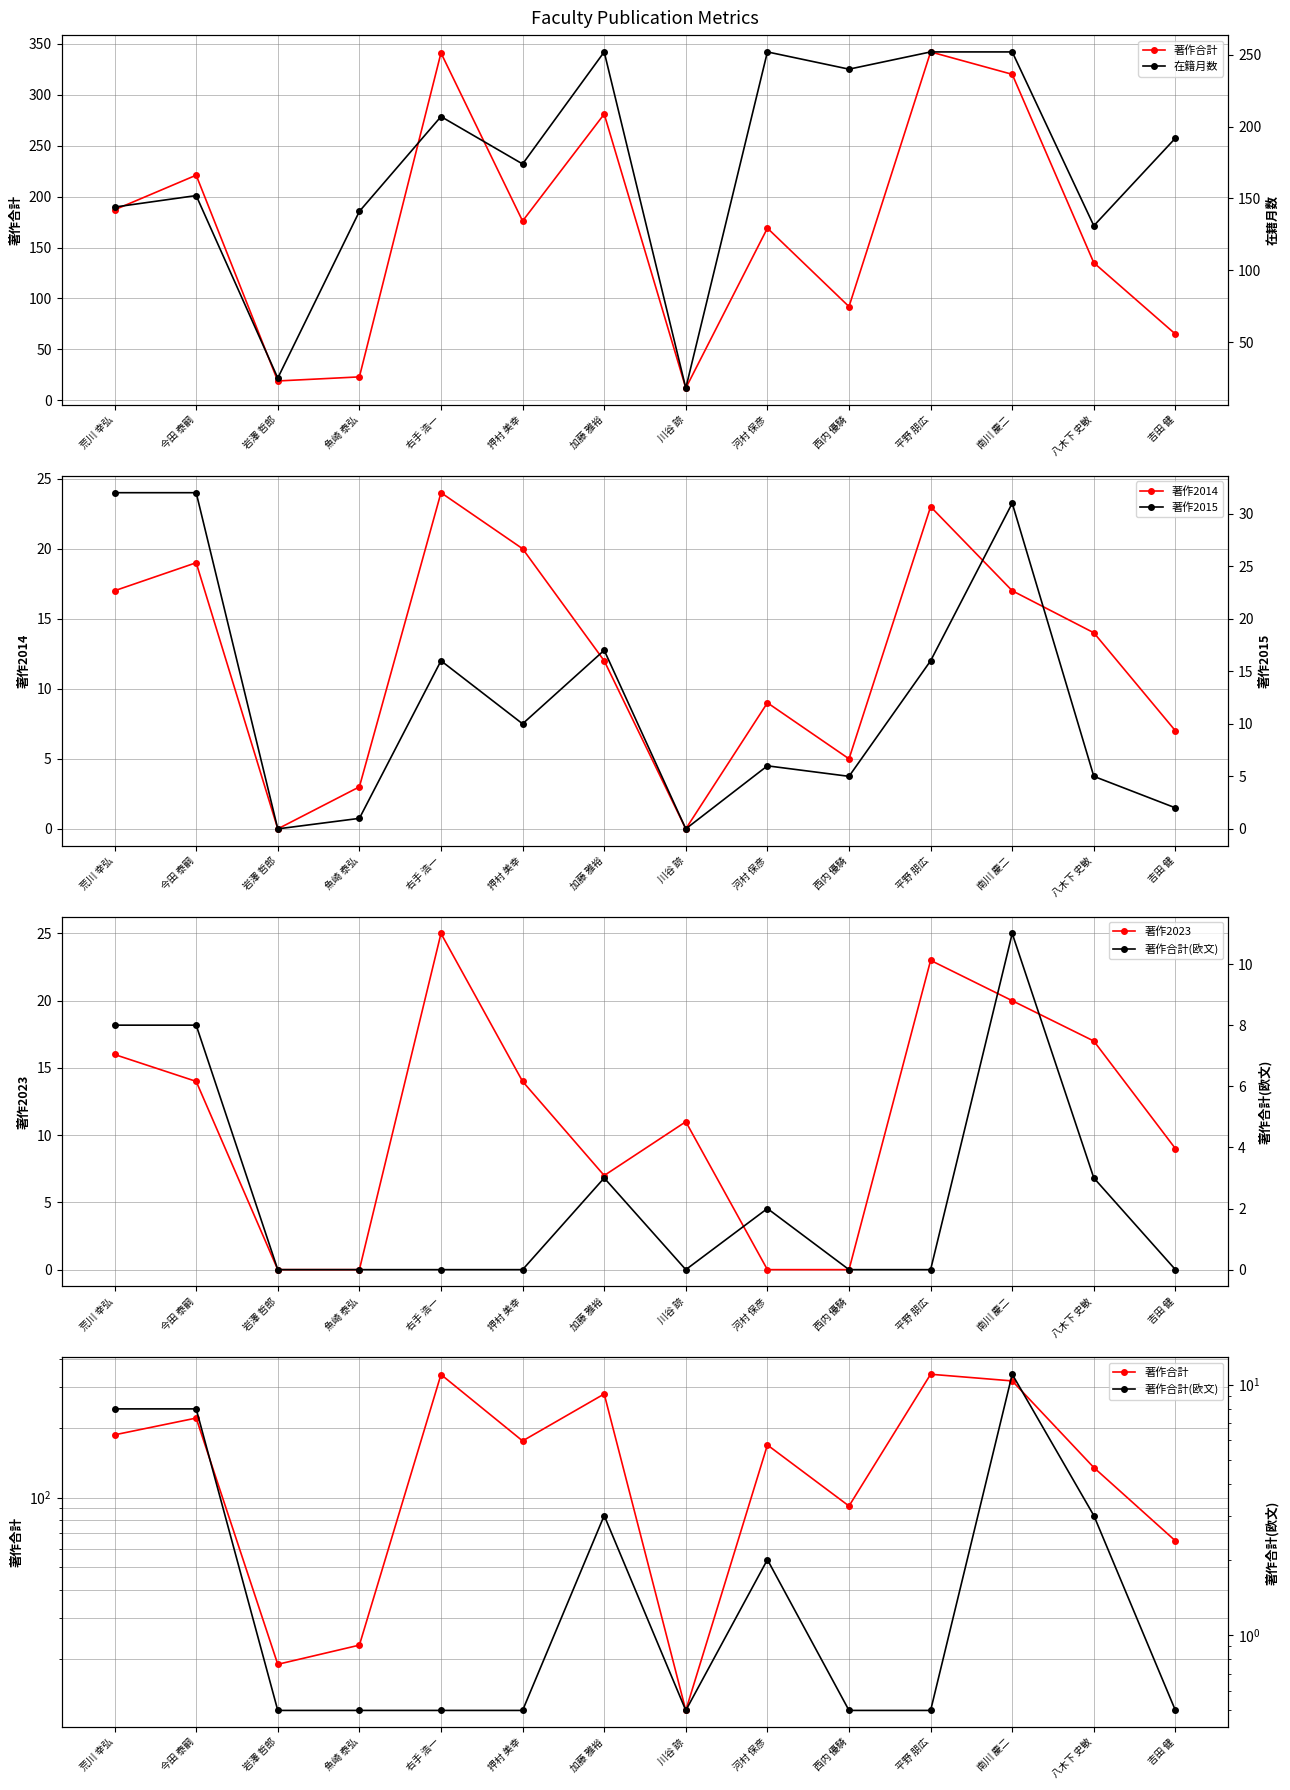

Does the chart have visible grid lines?

Yes